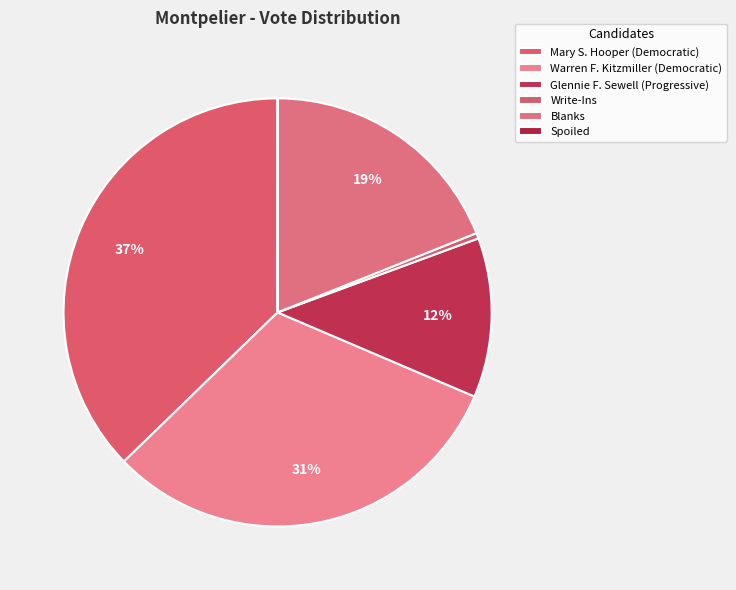

To the nearest percent, what is the difference between the largest and smallest slice percentages?

37%